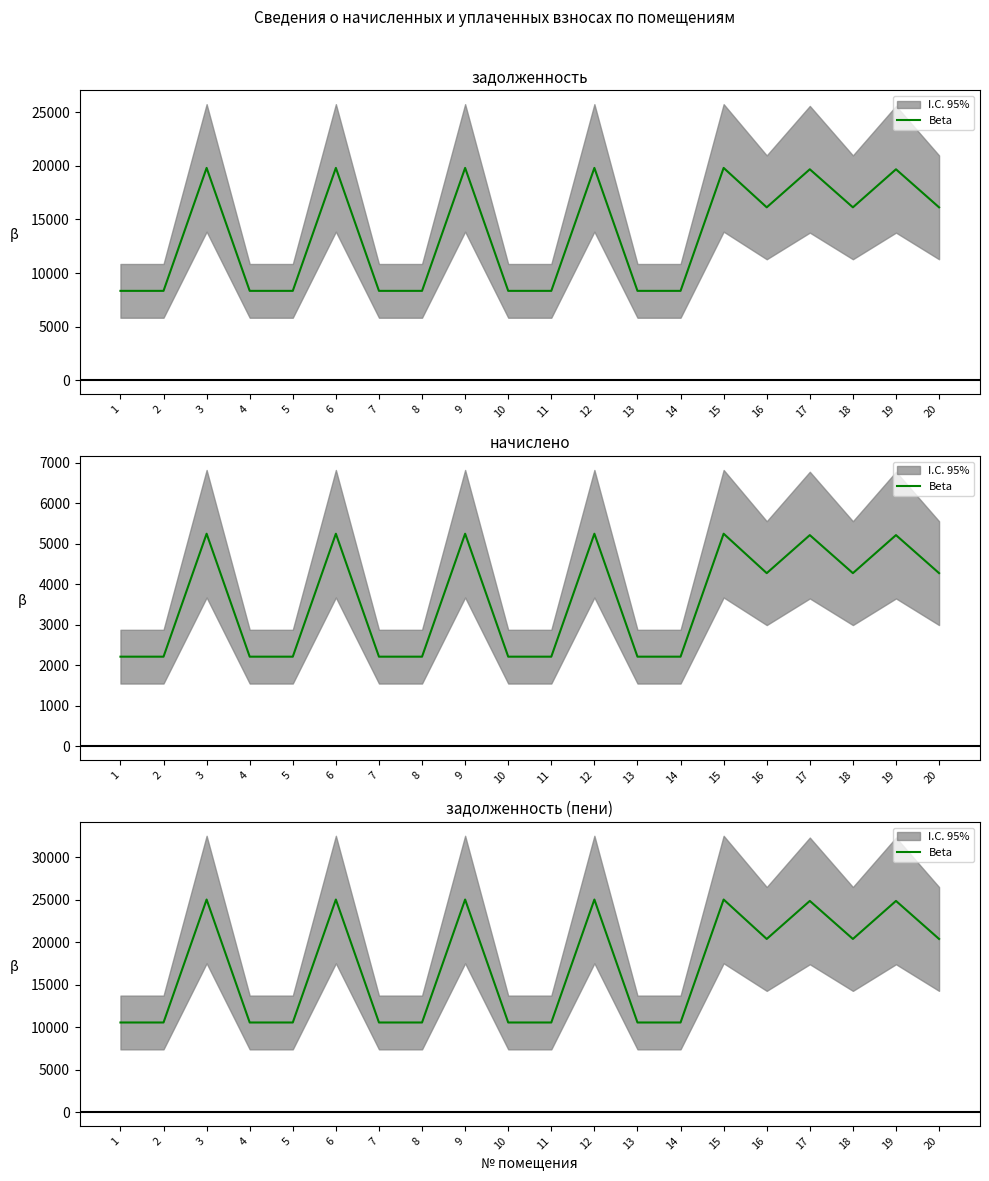

True or false: there are more than 1 points higher than both neighbors.

True